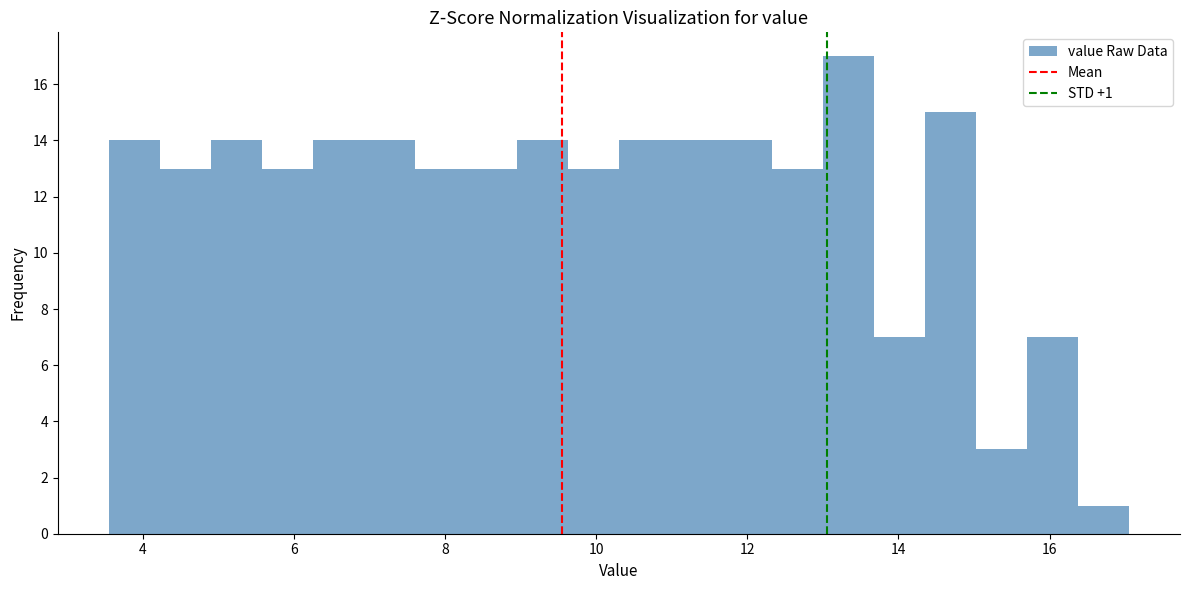

Read against the x-axis, roughly where is the centre of the tallest bar?

13.4